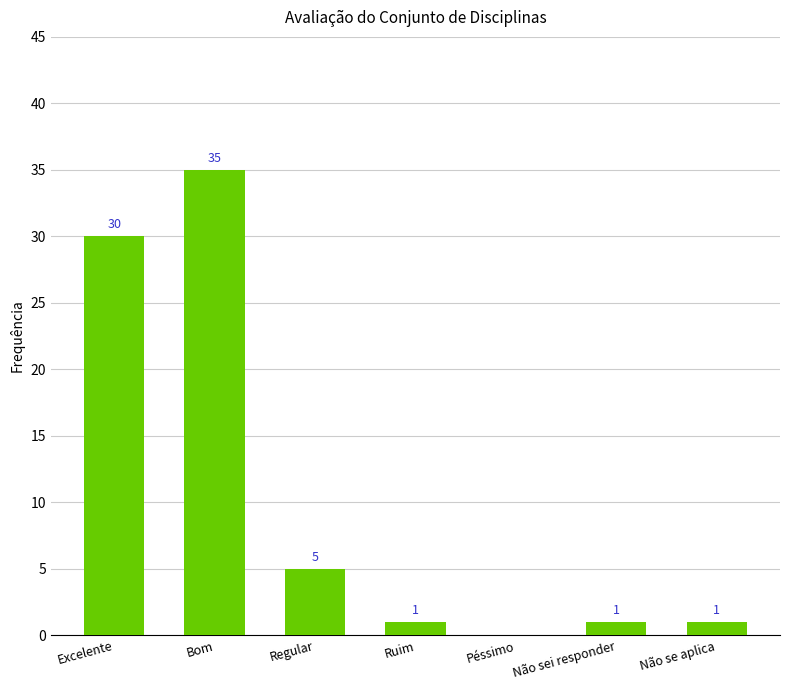

How many distinct data groups are displayed?

1